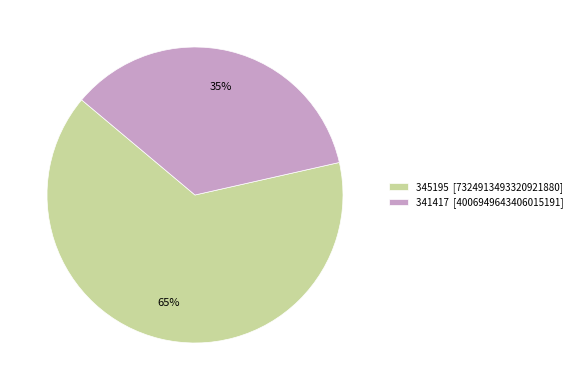

To the nearest percent, what is the combined percentage of 345195 [7324913493320921880] and 341417 [4006949643406015191]?

100%